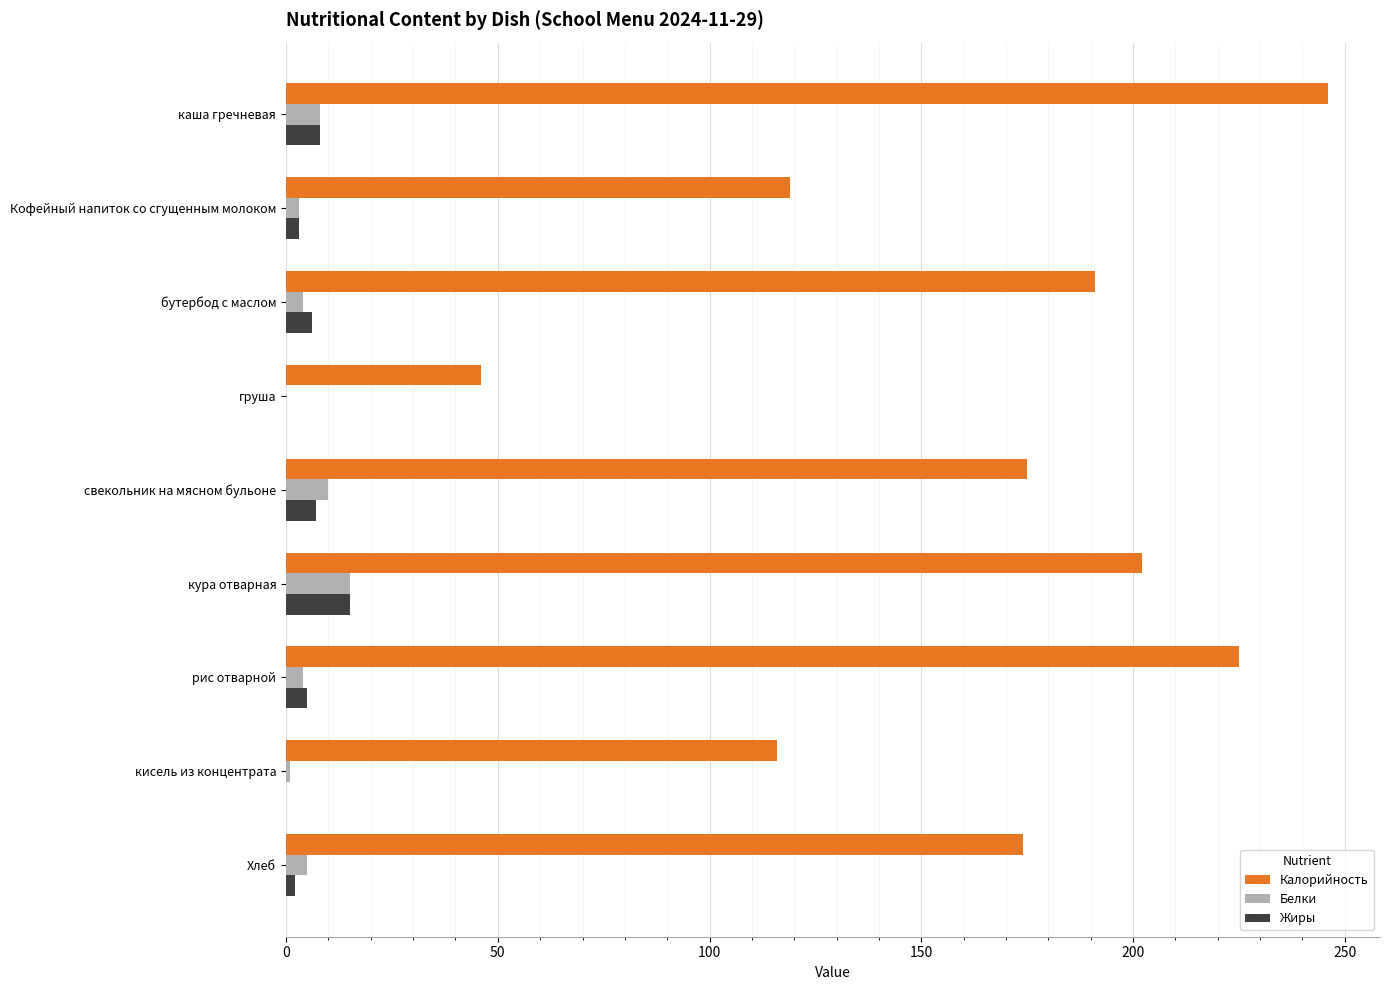

At which category is the sum across all series the highest?

каша гречневая